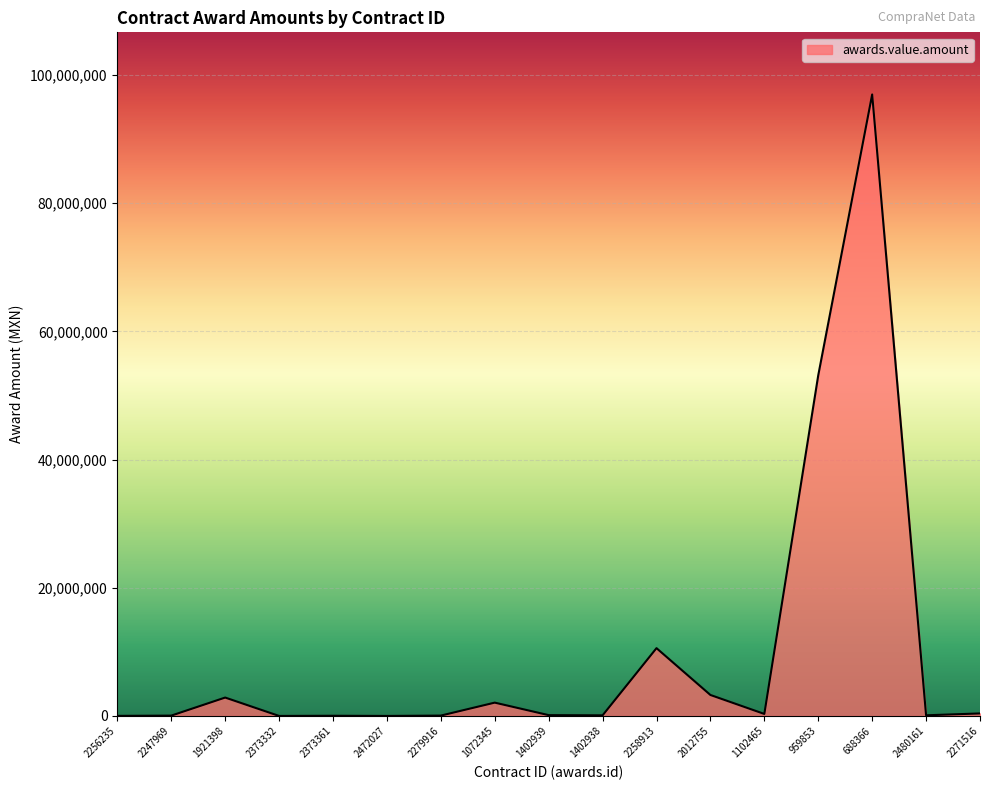

How many lines are shown in the chart?

1